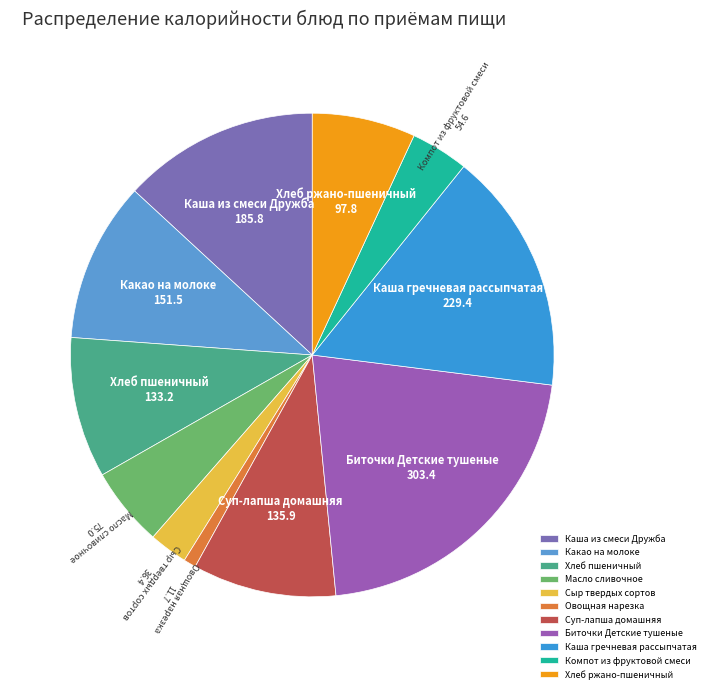

Is the sum of Овощная нарезка and Сыр твердых сортов greater than half?

No